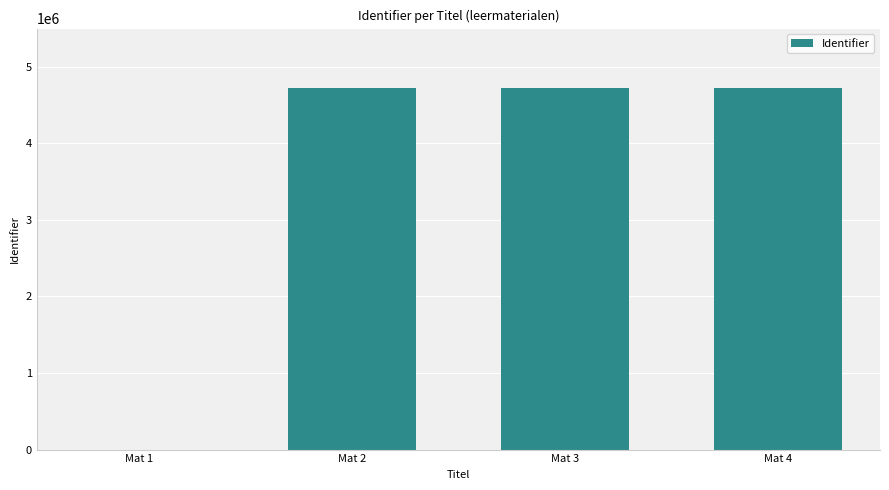

What is the sum of all values?

14188946